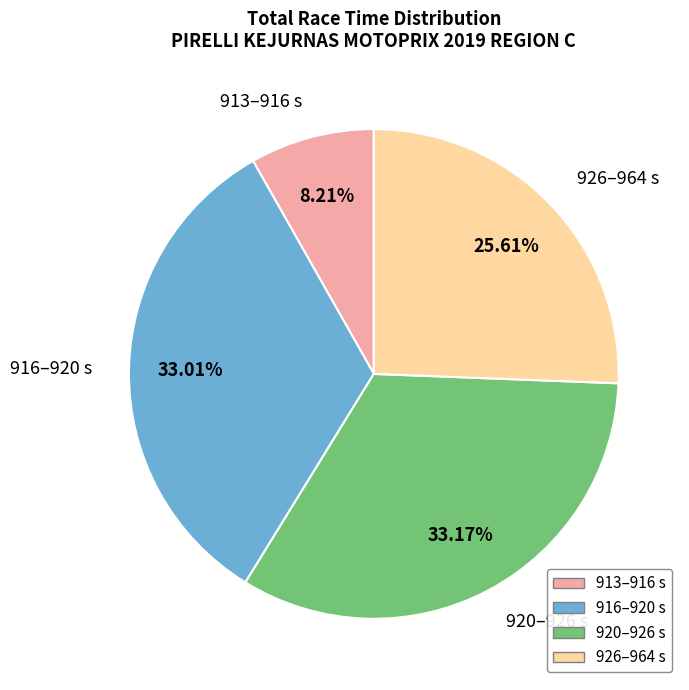

Does 920–926 s account for over 50% of the chart?

No